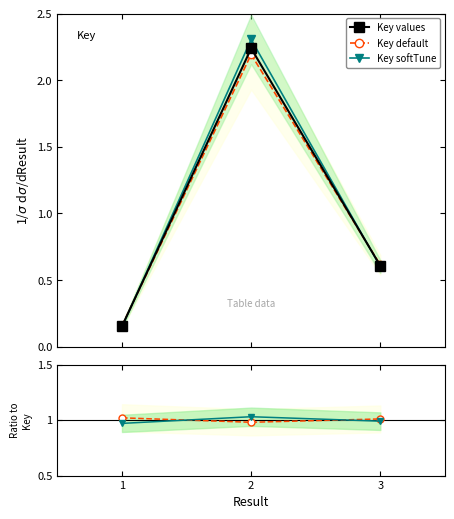

What is the sum of all Key values values?

3.0